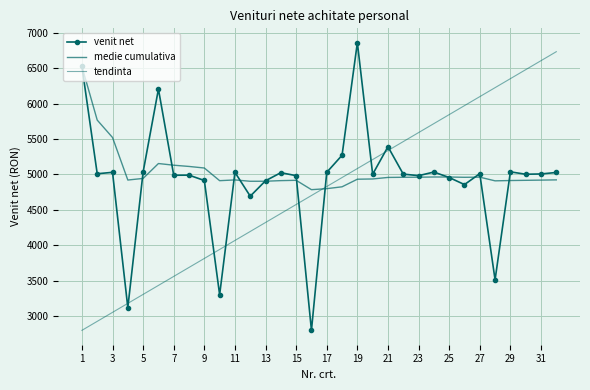

What are all the series names shown in the legend?

venit net, medie cumulativa, tendinta